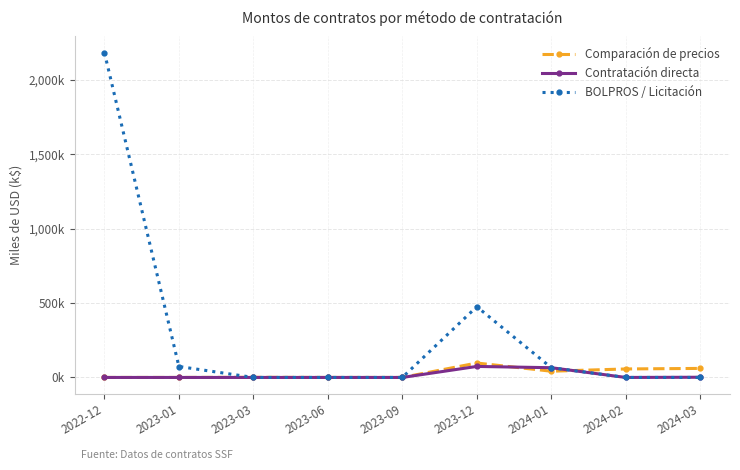

Reading left to right, what are all the values shown in this chart?

Comparación de precios: 0.0	0.0	0.9	0.0	0.0	96.9	41.9	57.1	60.8
Contratación directa: 0.0	0.0	0.0	0.0	0.0	74.1	65.5	0.0	1.4
BOLPROS / Licitación: 2183.6	73.6	0.0	0.0	0.0	475.8	65.8	0.0	0.0